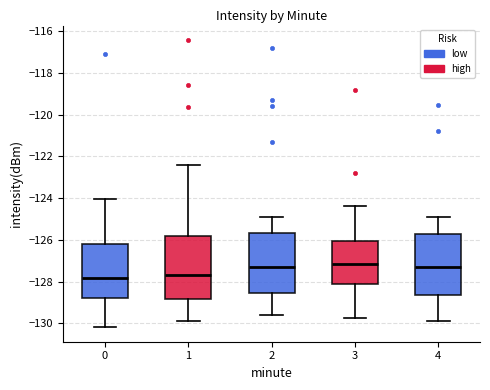

Reading left to right, read every box against the y-axis: the position of its median line, the range the box covers, and the ends of its whiskers. The values are not printed on the chart, so give them approximately, as read against the axis.

0: median -127.8, box -128.8 to -126.2, whiskers -130.2 to -124.0
1: median -127.6, box -128.8 to -125.8, whiskers -129.8 to -122.4
2: median -127.2, box -128.6 to -125.6, whiskers -129.6 to -125.0
3: median -127.2, box -128.2 to -126.0, whiskers -129.8 to -124.4
4: median -127.2, box -128.6 to -125.6, whiskers -129.8 to -124.8